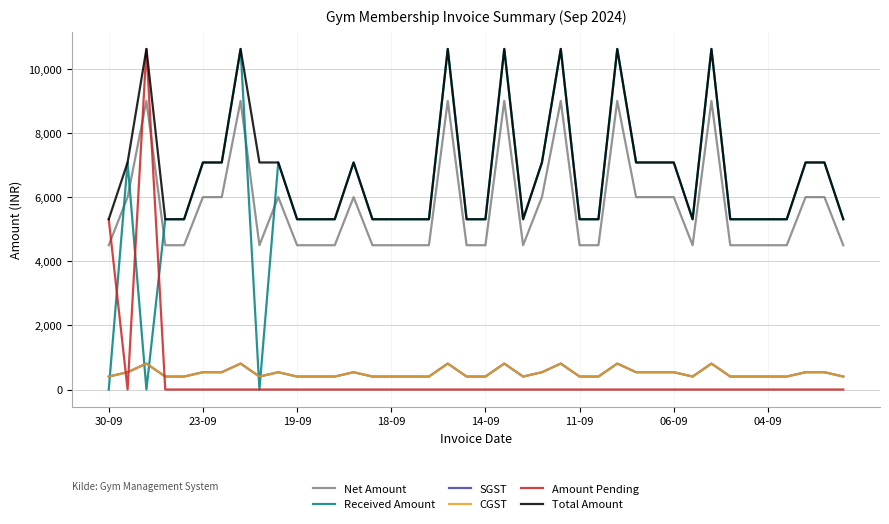

Count the CGST values in the range 405 to 540.

33